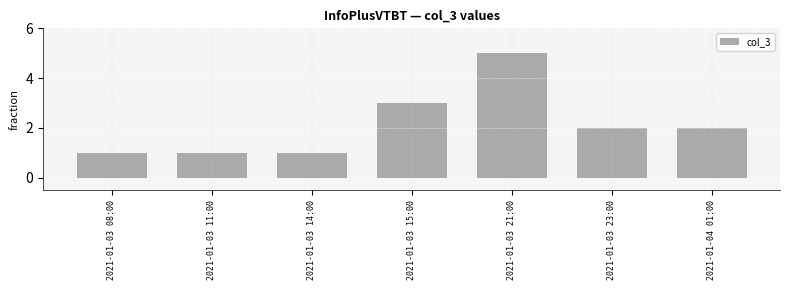

Count the values in the range 1 to 3.

6